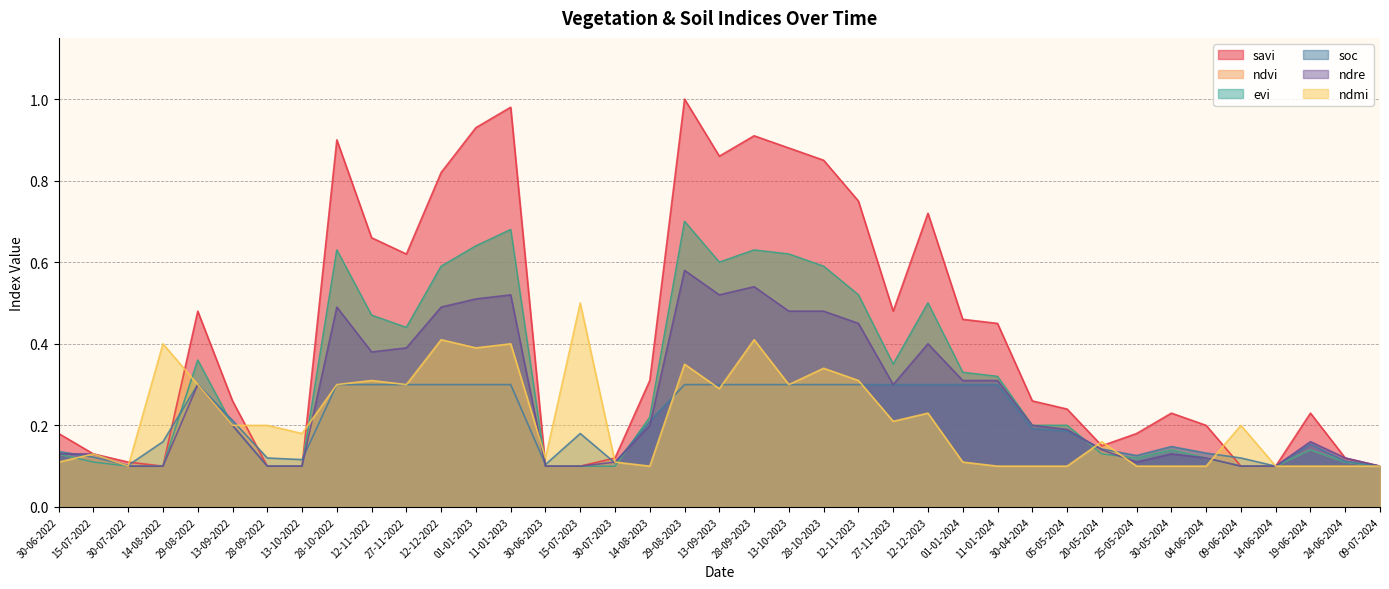

True or false: soc has a value of 0.2 at 05-05-2024.

True